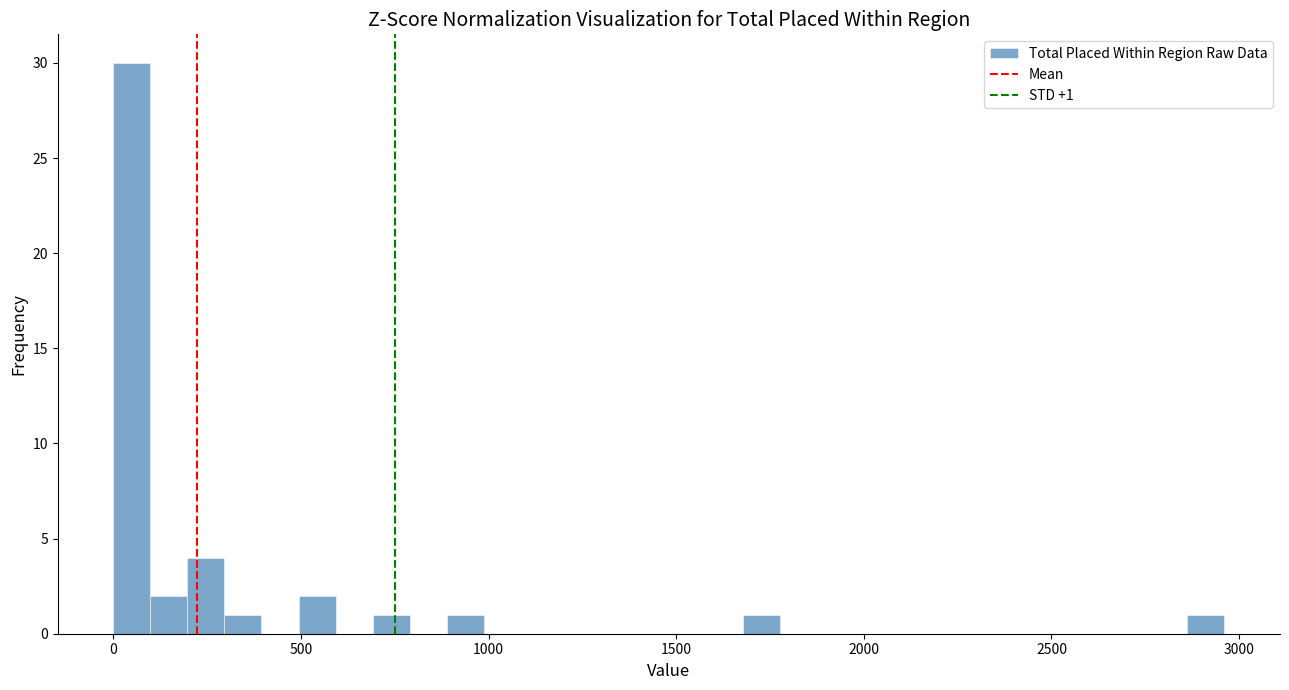

Read against the x-axis, roughly where is the centre of the tallest bar?

50